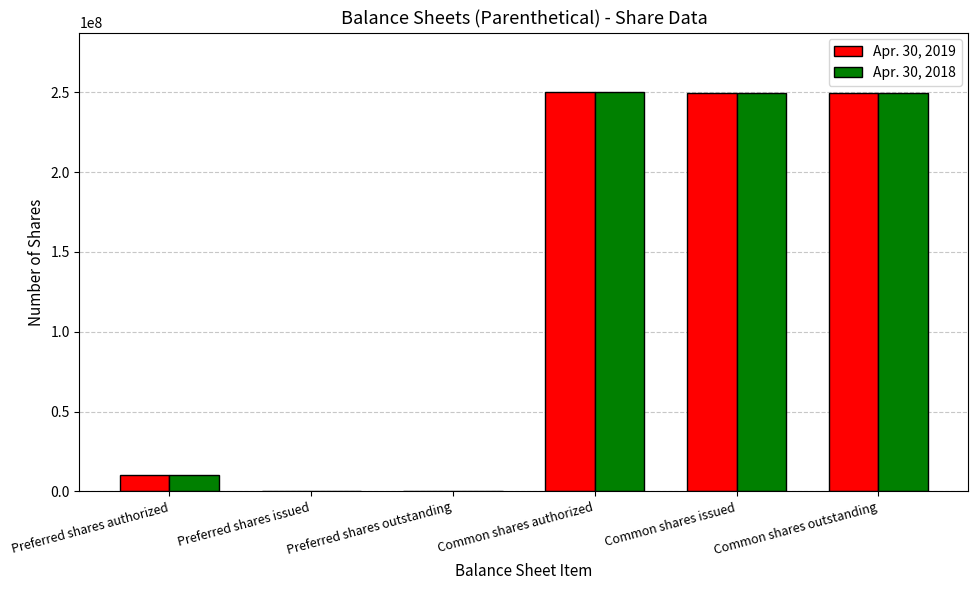

What is the average value of the Apr. 30, 2019 series?

126592437